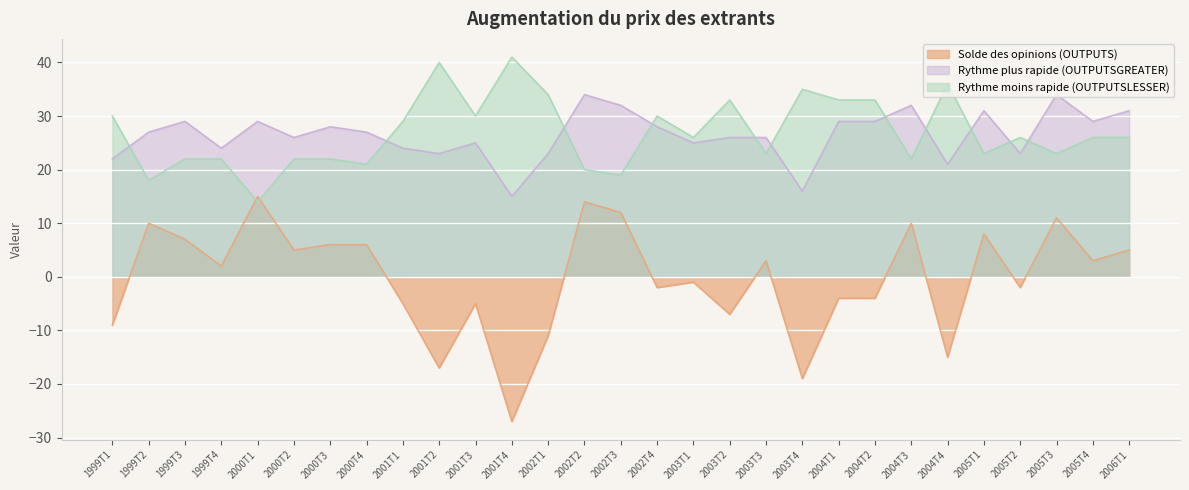

True or false: Rythme moins rapide (OUTPUTSLESSER) has more than 2 points higher than both neighbors.

True